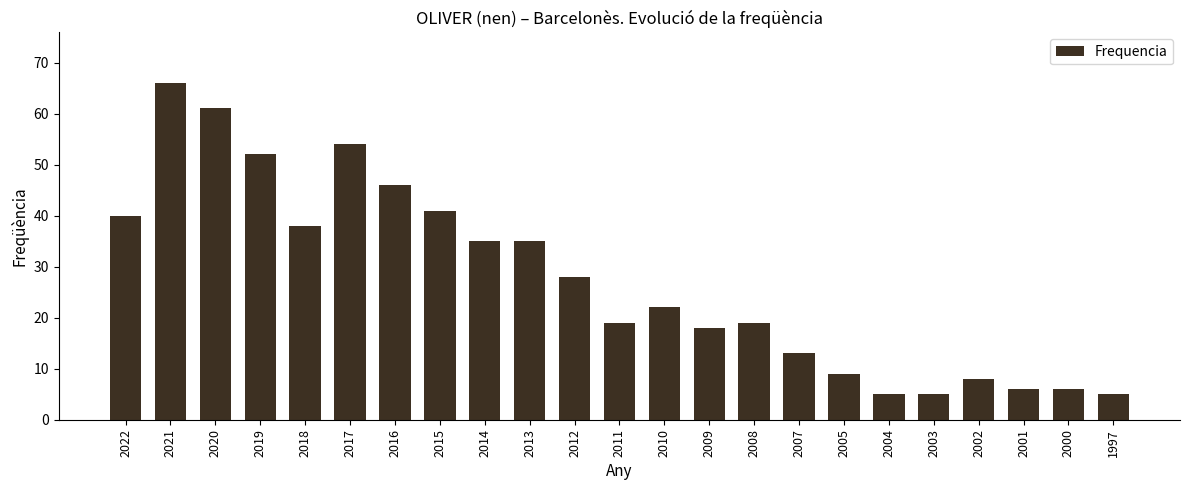

Reading right to left, what are all the values shown in this chart?

1997=5	2000=6	2001=6	2002=8	2003=5	2004=5	2005=9	2007=13	2008=19	2009=18	2010=22	2011=19	2012=28	2013=35	2014=35	2015=41	2016=46	2017=54	2018=38	2019=52	2020=61	2021=66	2022=40